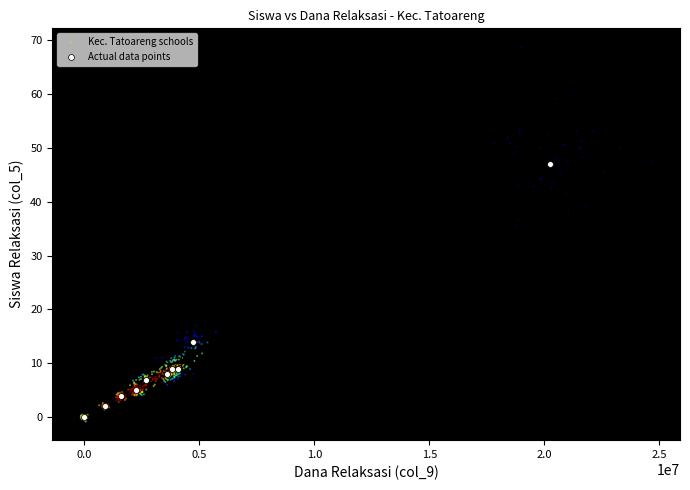

Which series contains the highest Y value?

Kec. Tatoareng schools